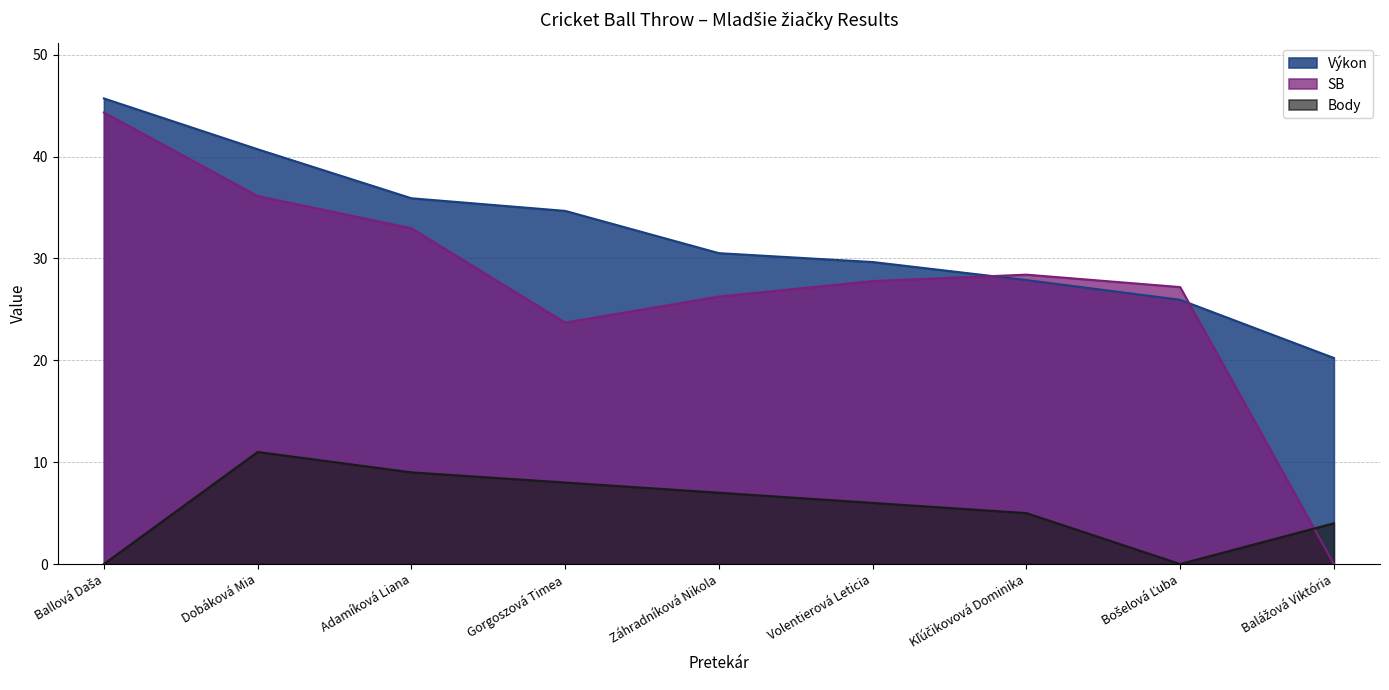

True or false: Body and SB cross at least once.

True